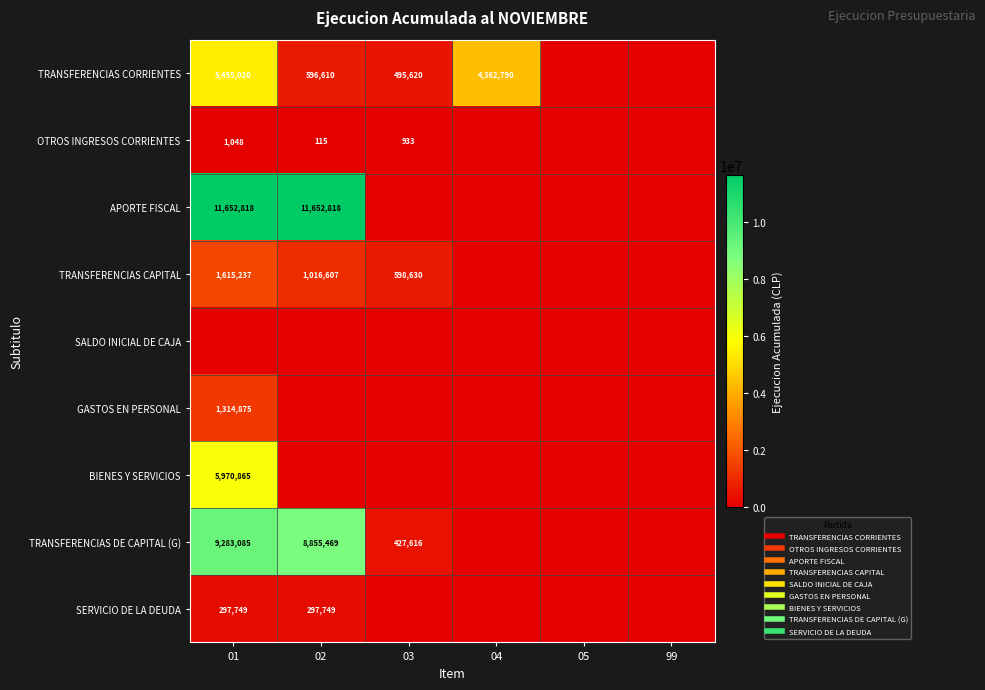

What is the difference between the maximum and minimum values in the SERVICIO DE LA DEUDA series?

297749